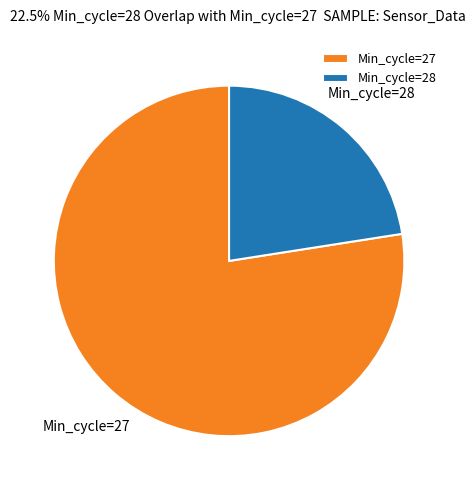

Rank the categories by value from highest to lowest.

Min_cycle=27, Min_cycle=28